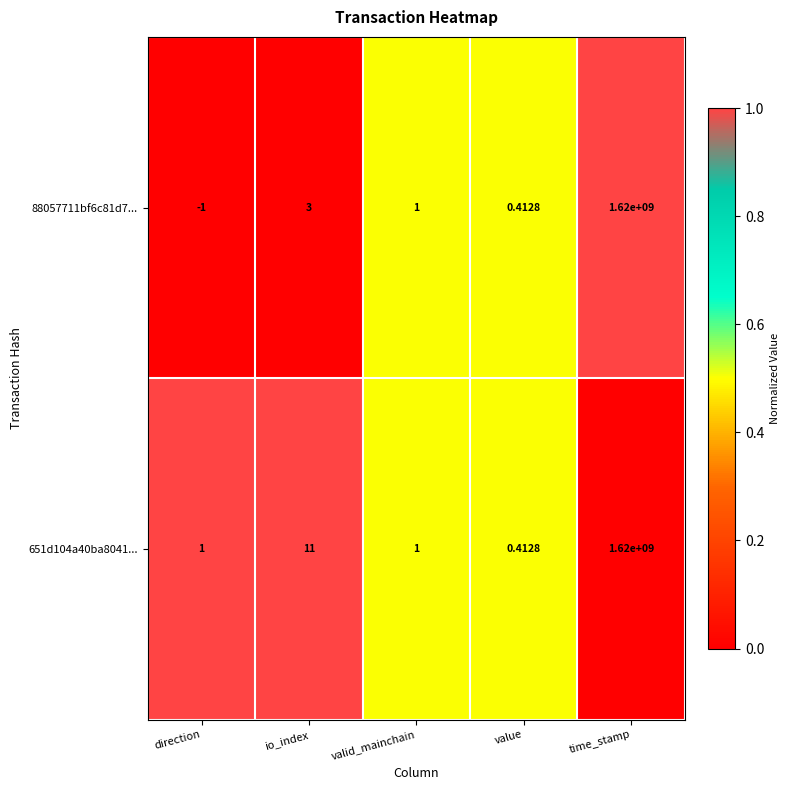

Which series has the widest spread of values?

88057711bf6c81d7...